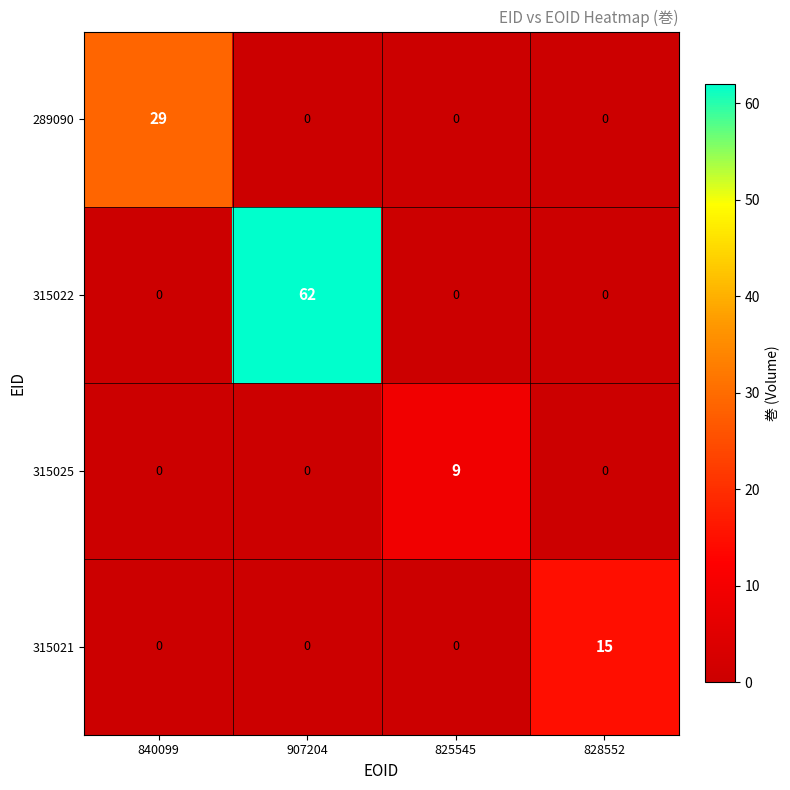

Rank the series by their maximum value, from lowest to highest.

315025, 315021, 289090, 315022